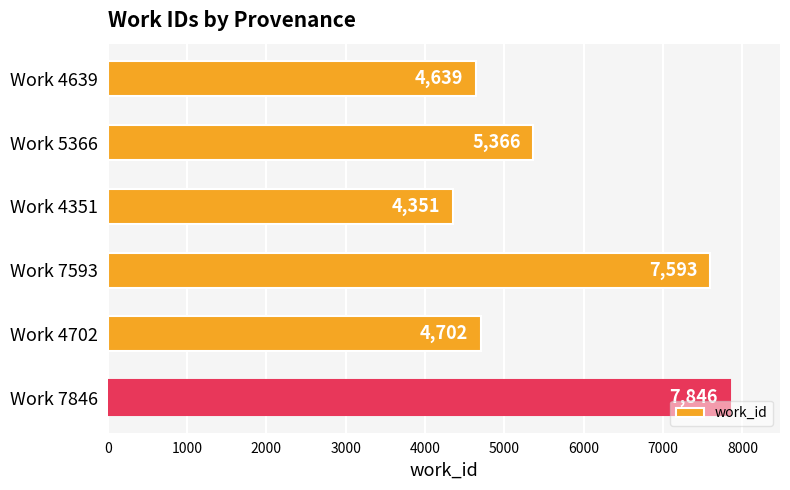

Read the value at Work 4639.

4639